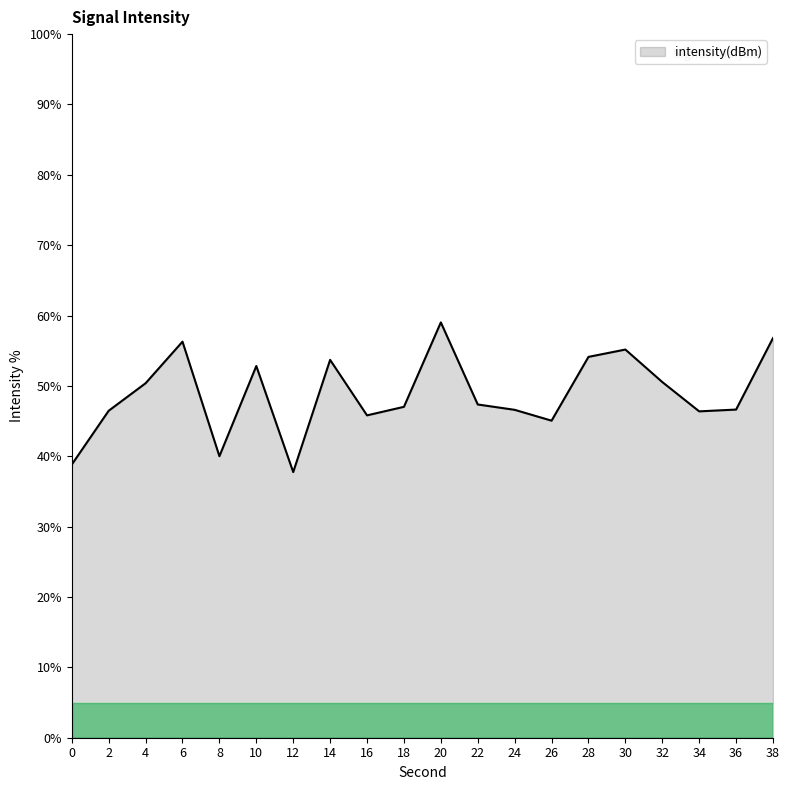

Which label corresponds to the largest value in the chart?

20